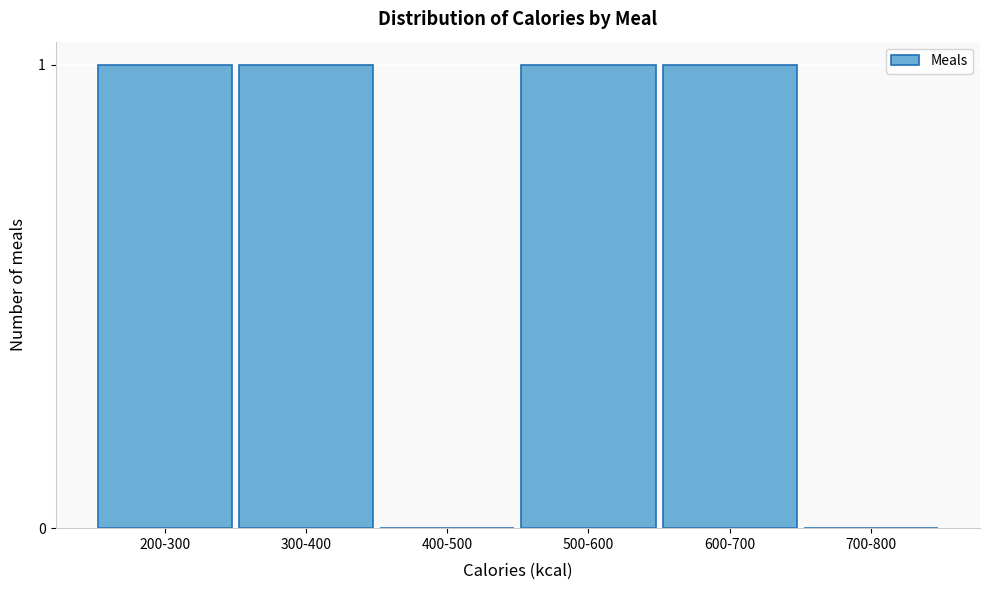

Which has a higher value, 400-500 or 500-600?

500-600